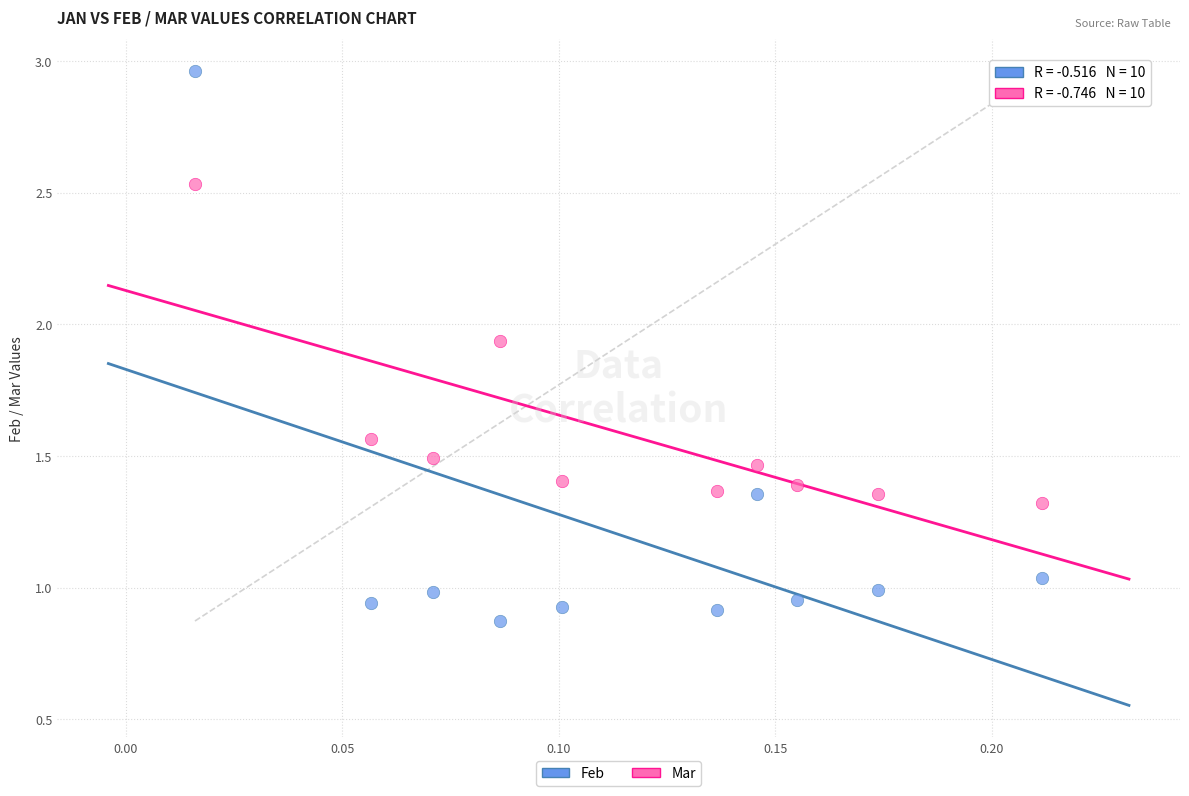

Which series contains the highest Y value?

Feb